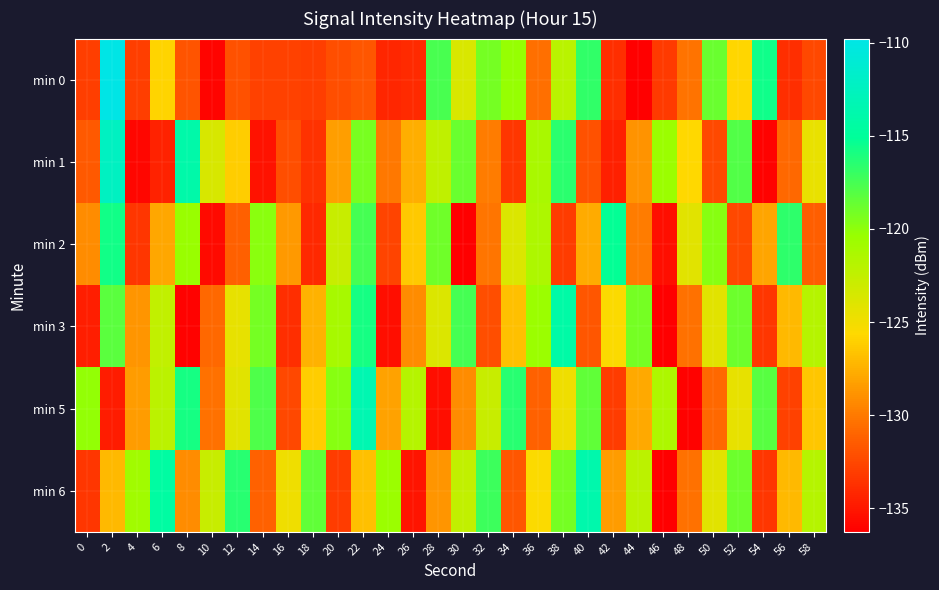

Which category has the highest value across all series?

2